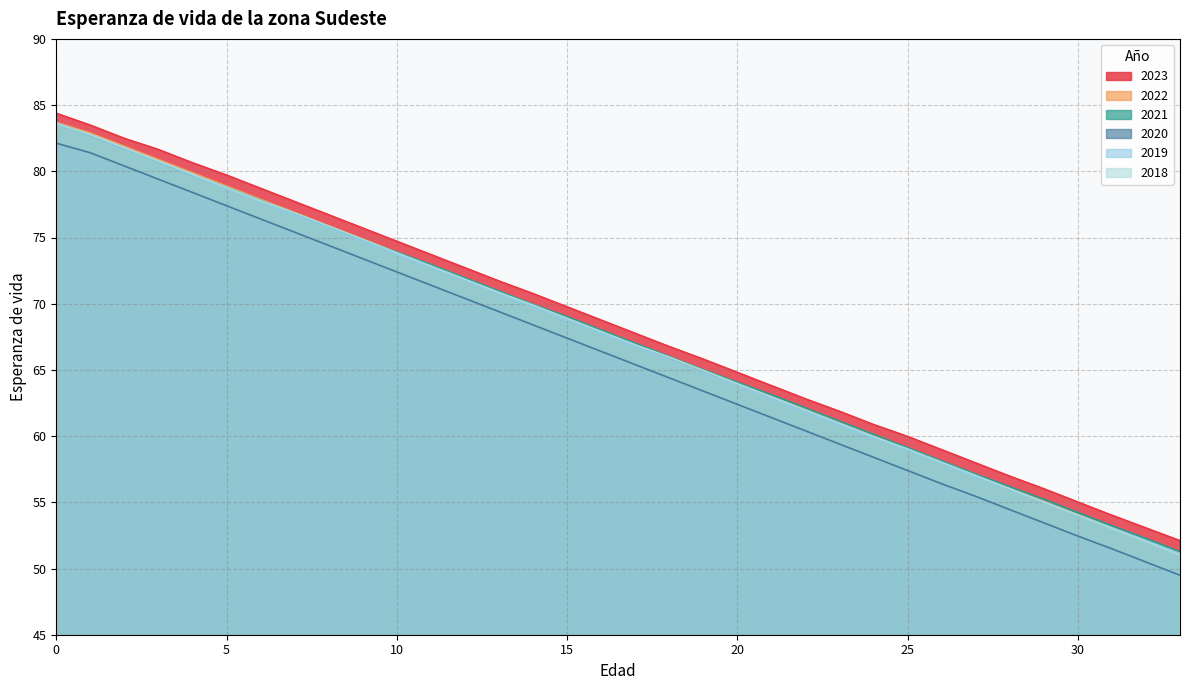

At how many categories does at least one series exceed 56?

30